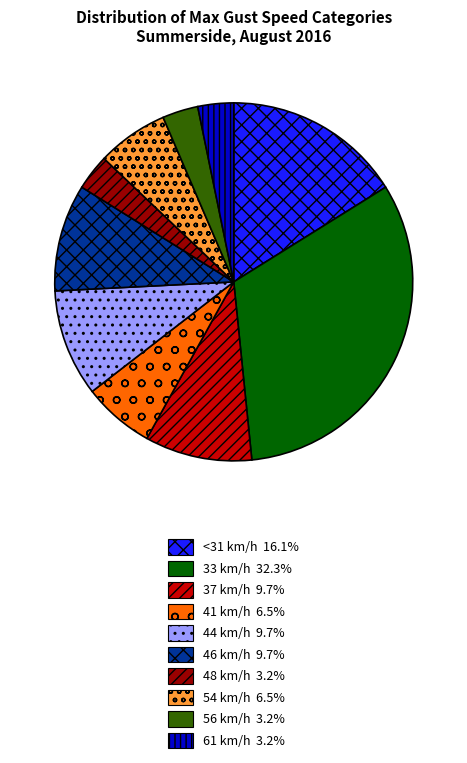

Is there any slice that represents more than half of the pie?

No